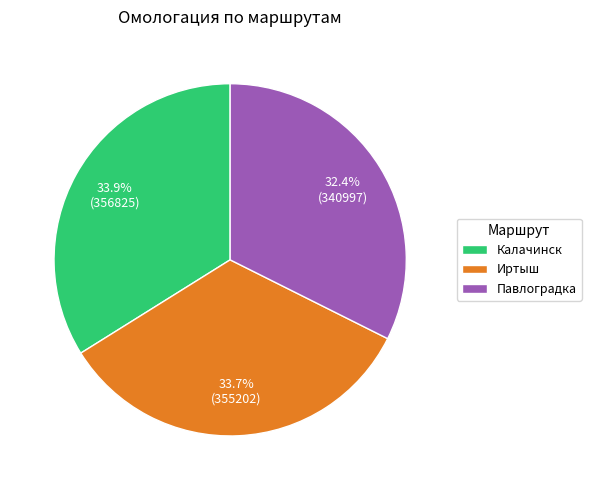

Which has a higher value, Калачинск or Павлоградка?

Калачинск